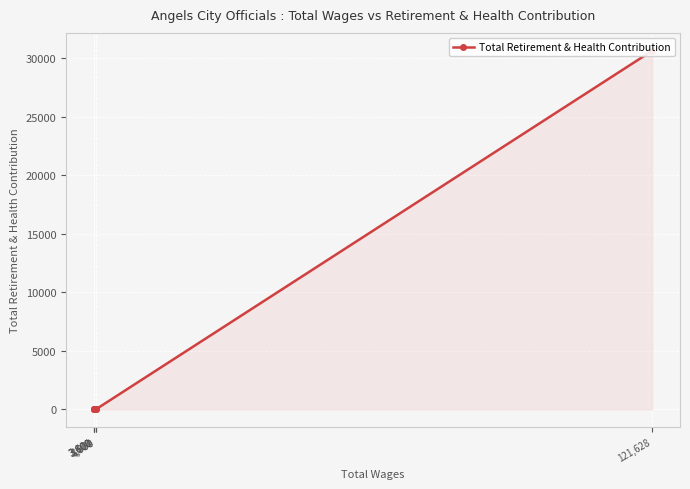

How many distinct data groups are displayed?

1